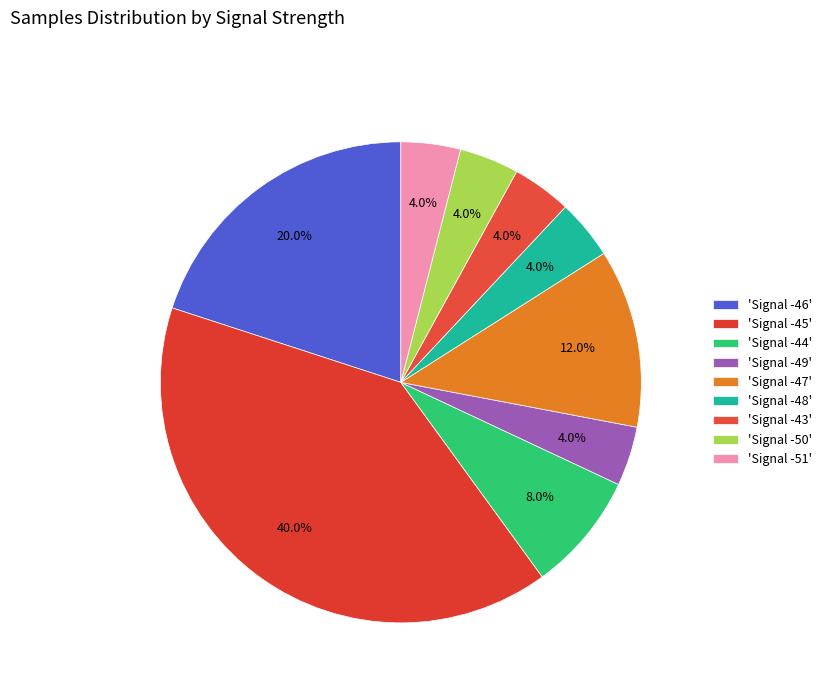

What is the largest slice in the pie chart?

-45